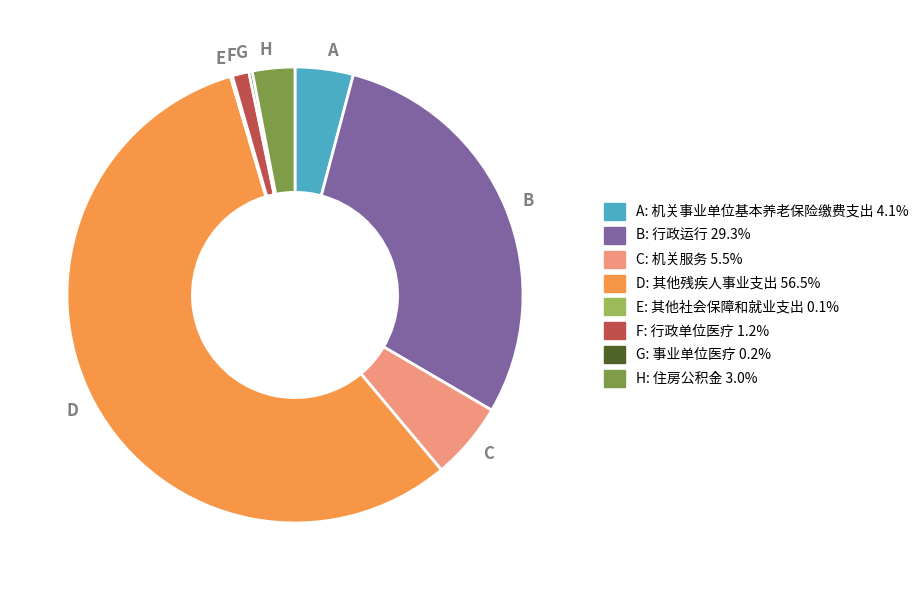

Is there a majority slice in this chart?

Yes